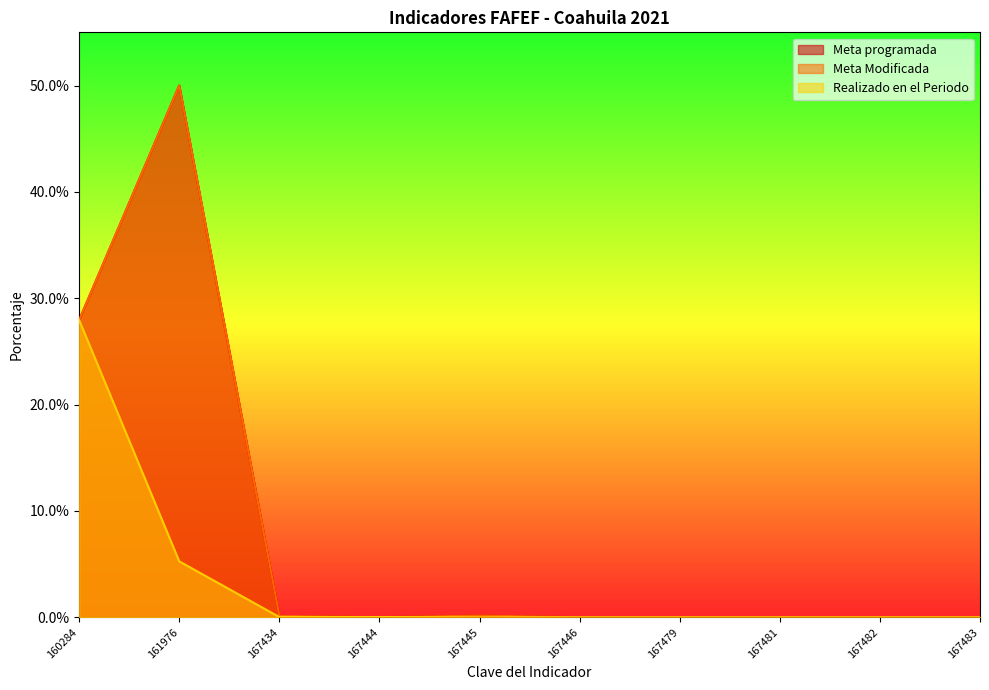

What is the greatest value displayed?

50.0